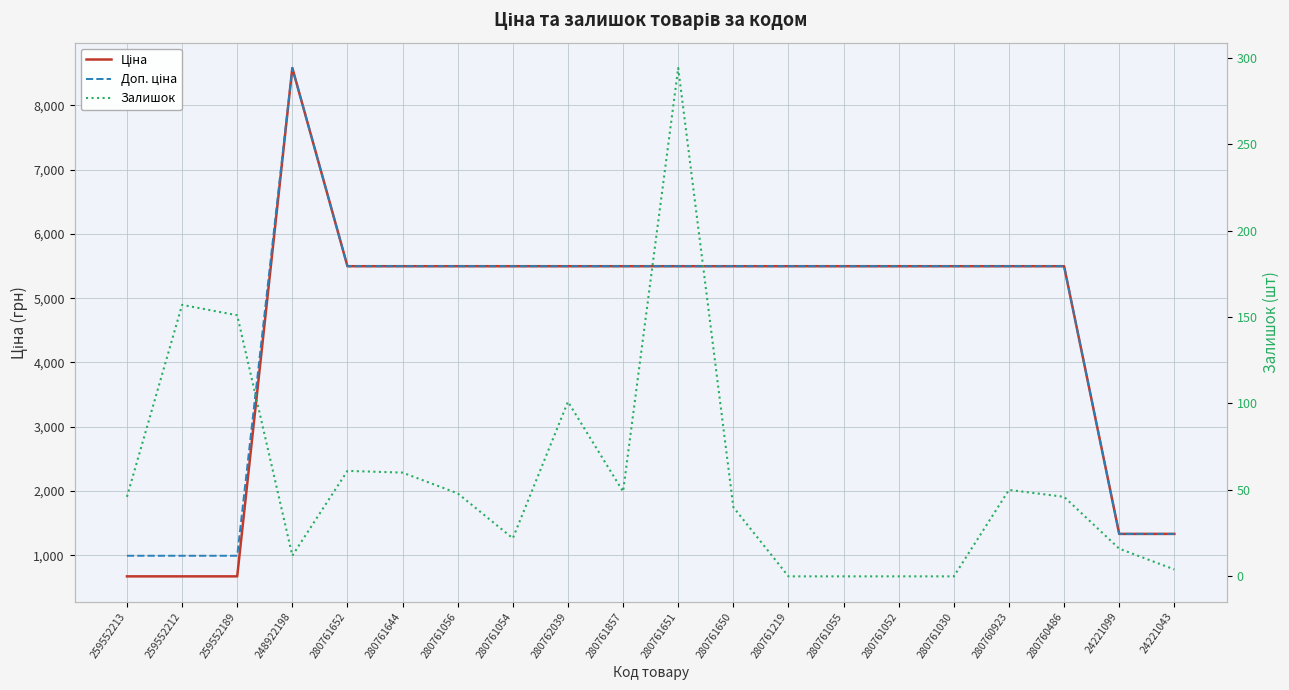

At which label is Залишок closest to 147?

259552189